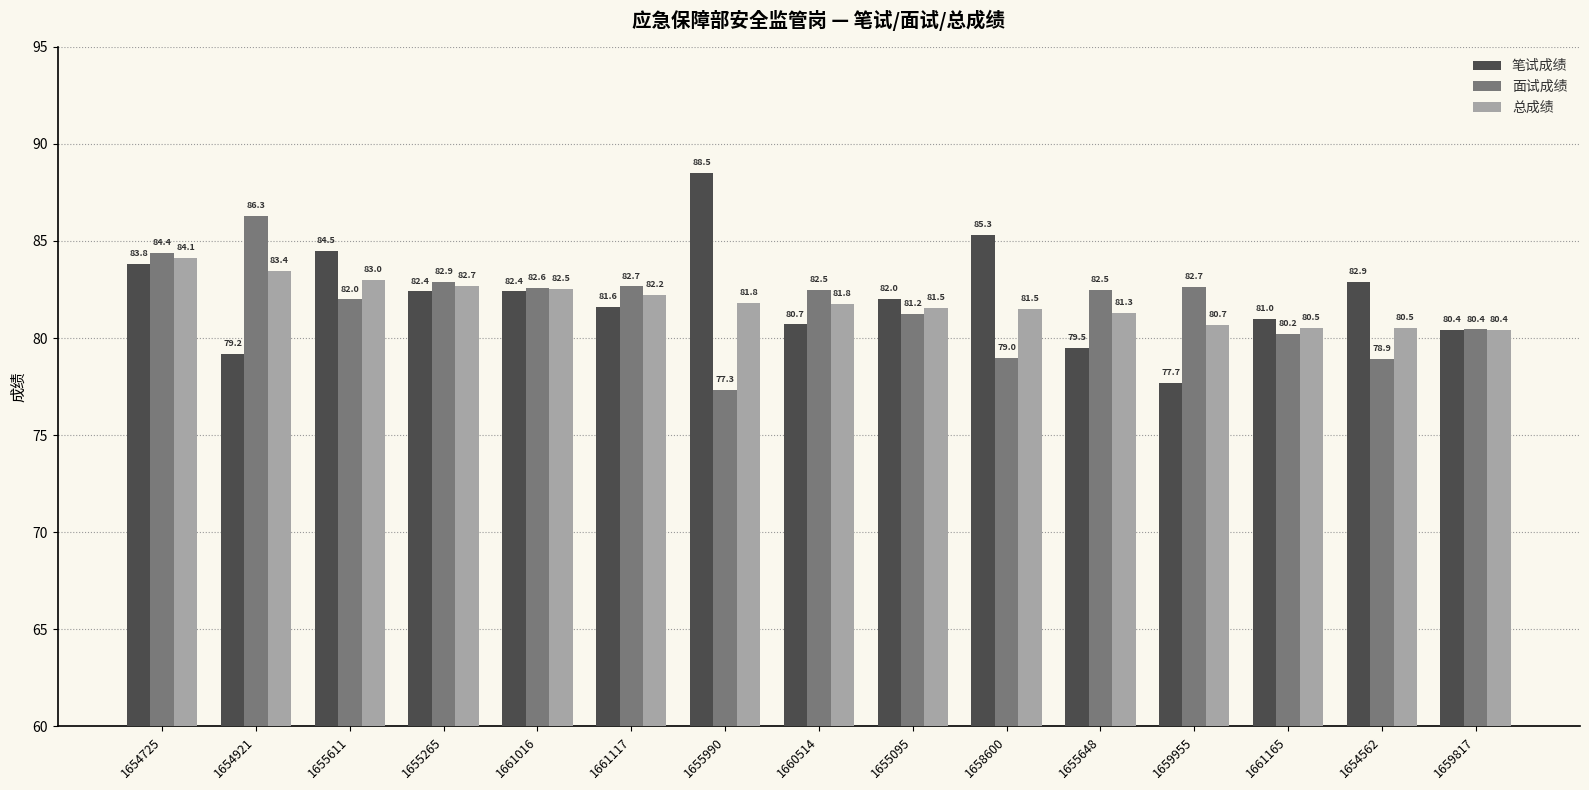

What is the difference between the second highest and minimum values in the 笔试成绩 series?

7.6